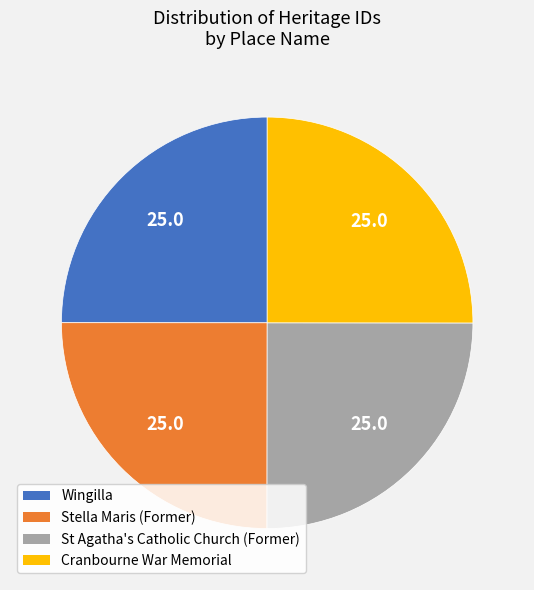

Does St Agatha's Catholic Church (Former) represent more than half of the total?

No